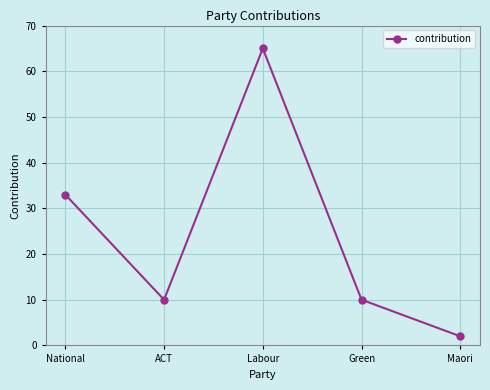

The chart shows a value of 10 at ACT. True or false?

True